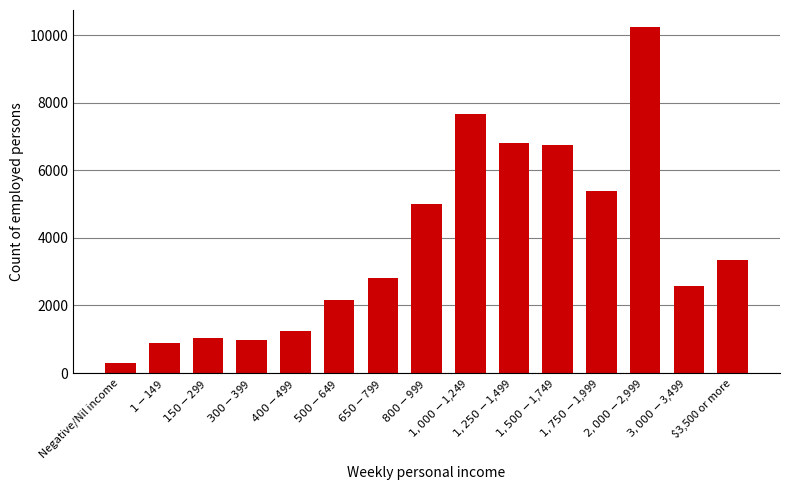

What is the ratio of the value at $1,500-$1,749 to the value at $150-$299?

6.5